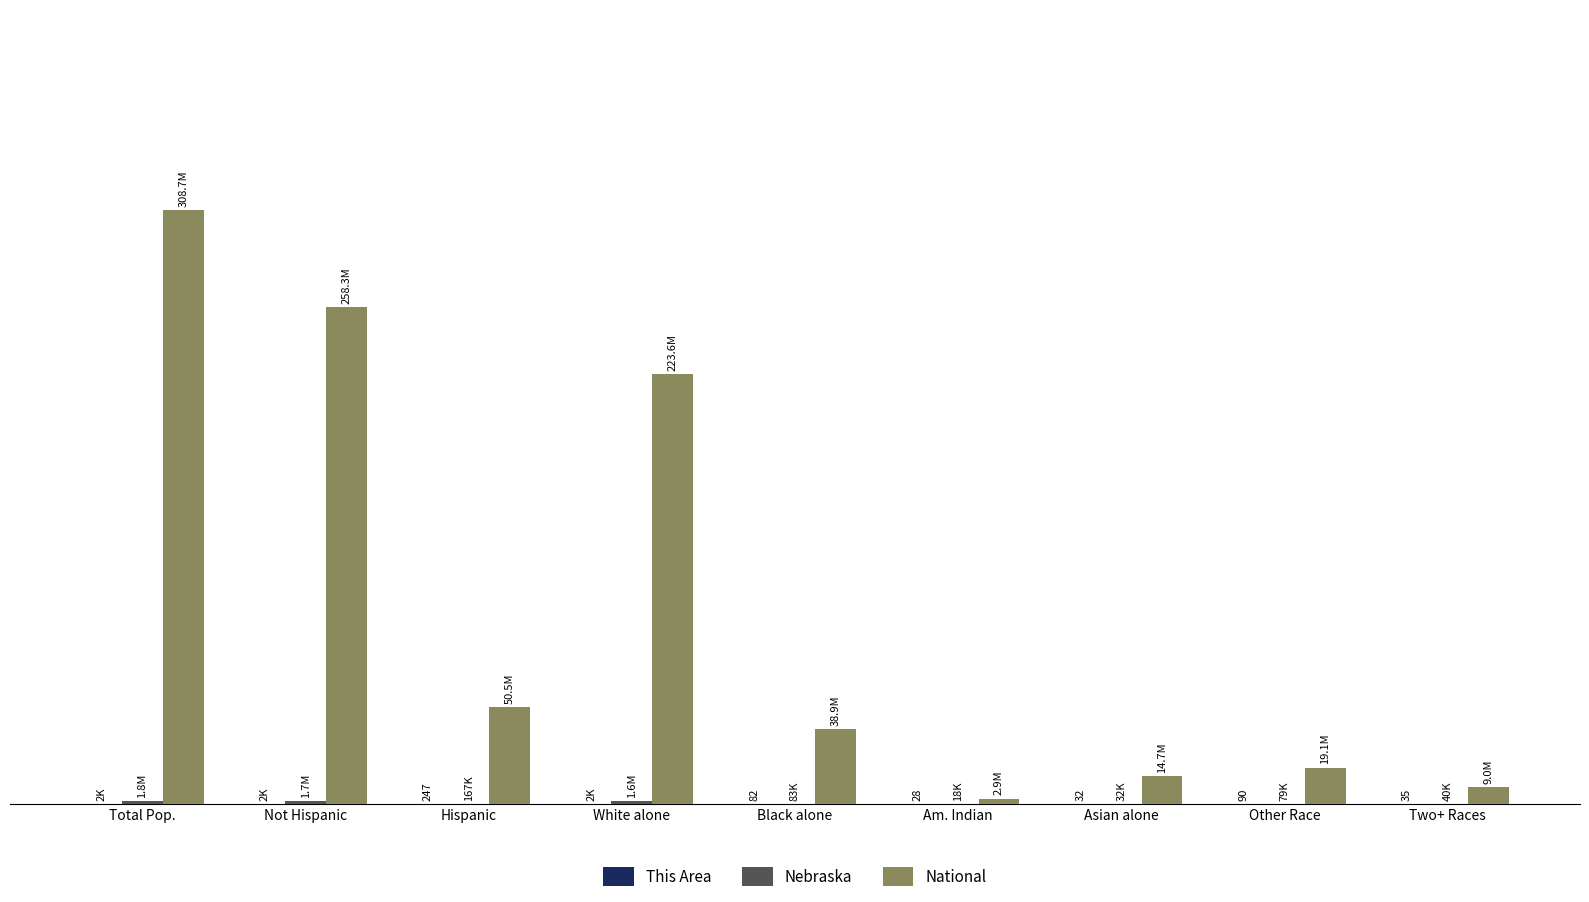

Are the bars grouped side by side (vs. stacked)?

Yes